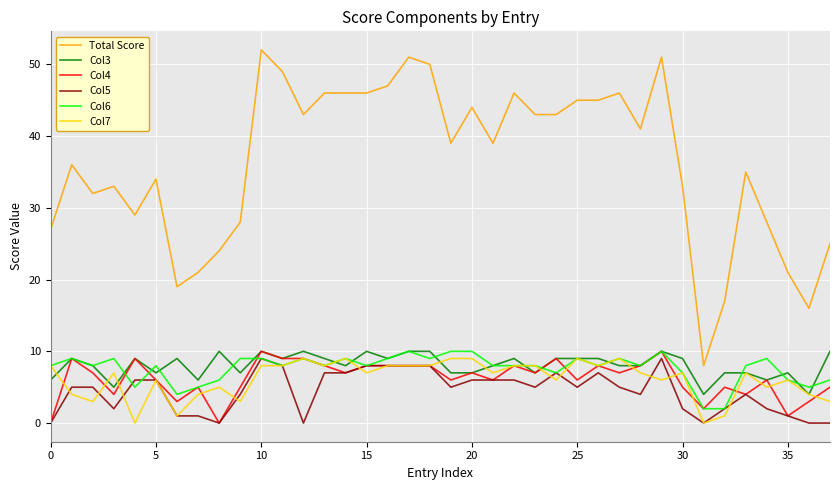

Which series has the largest range (max minus min)?

Total Score